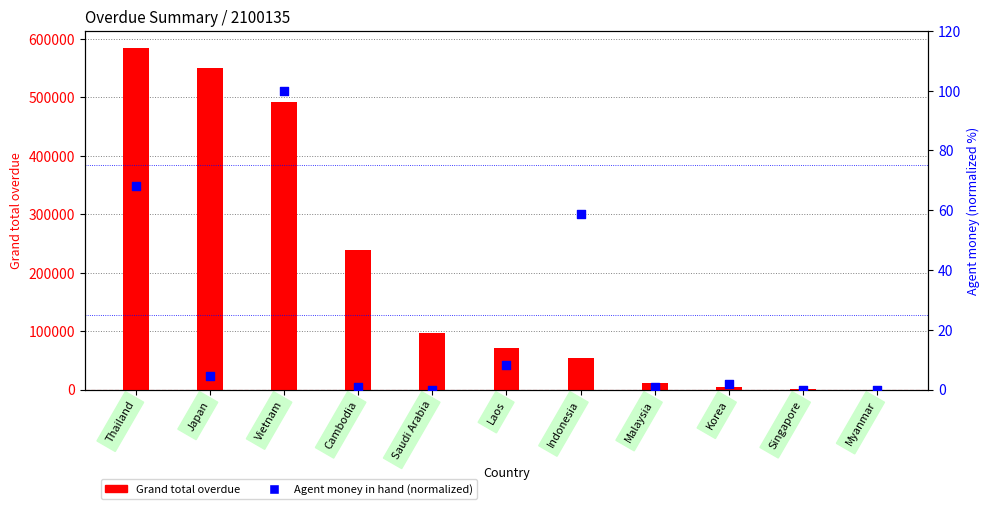

At which category is the sum across all series the highest?

Thailand